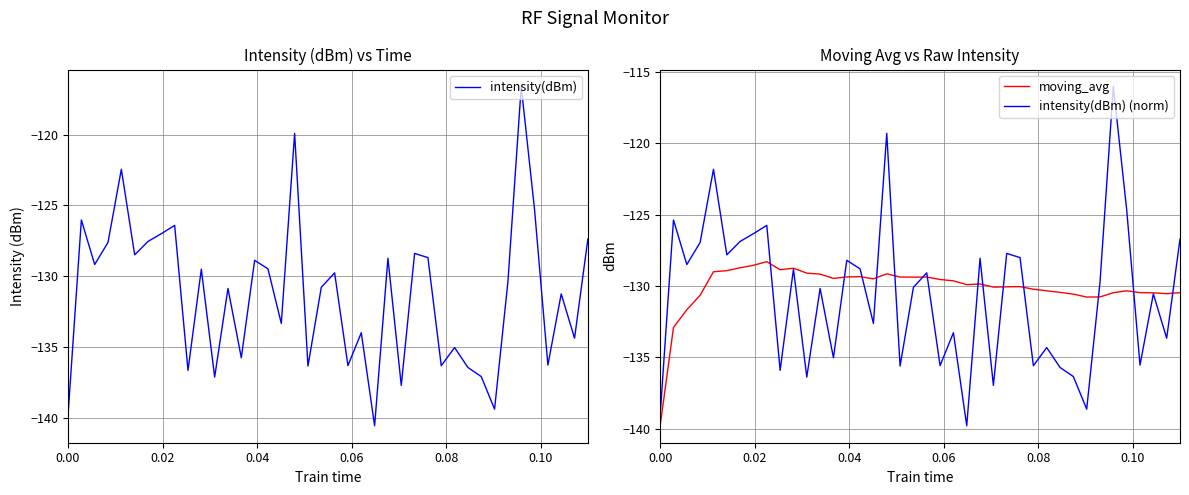

How many categories are shown in the chart?

40